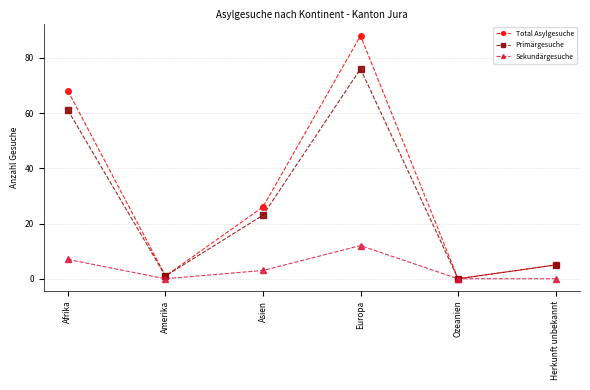

How many lines are shown in the chart?

3